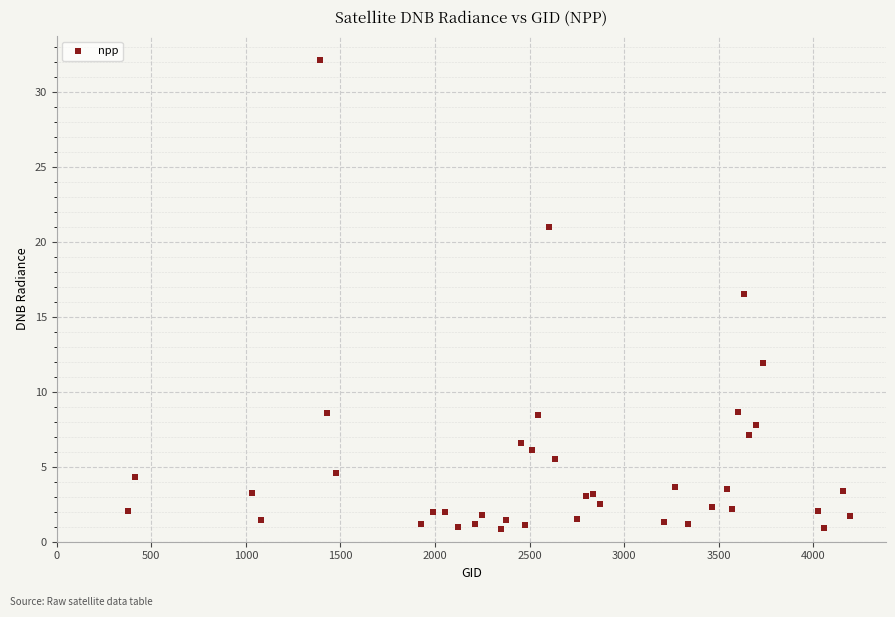

What Y value in the scatter plot is closest to 16?

16.5